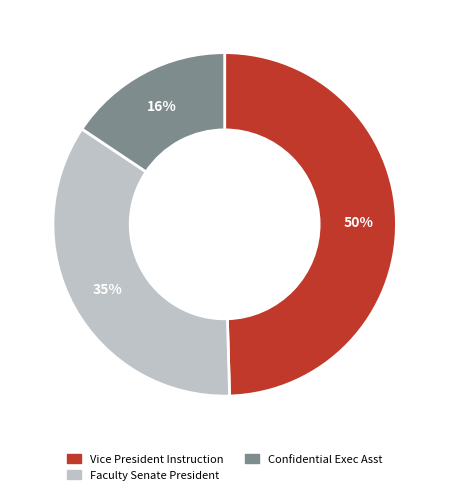

Combined, do Vice President Instruction and Confidential Exec Asst account for over 50%?

Yes